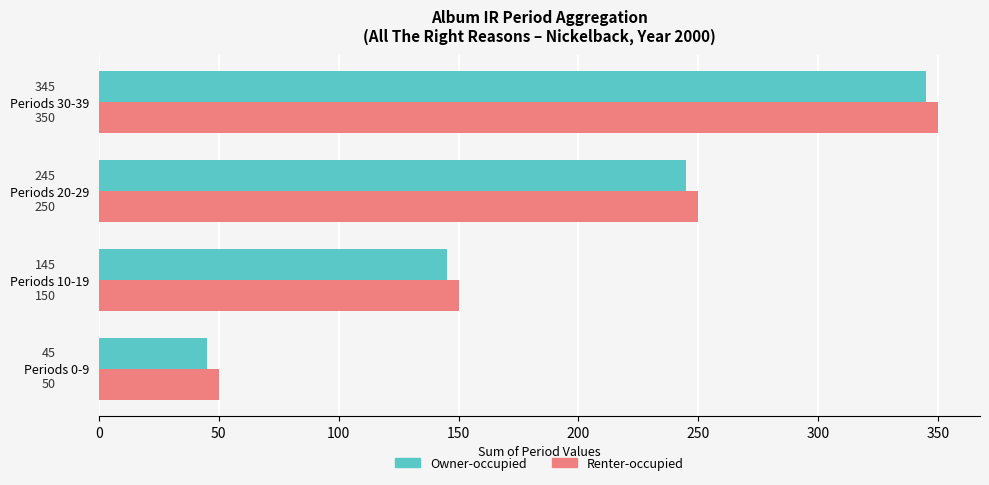

Count the number of data series in this chart.

2